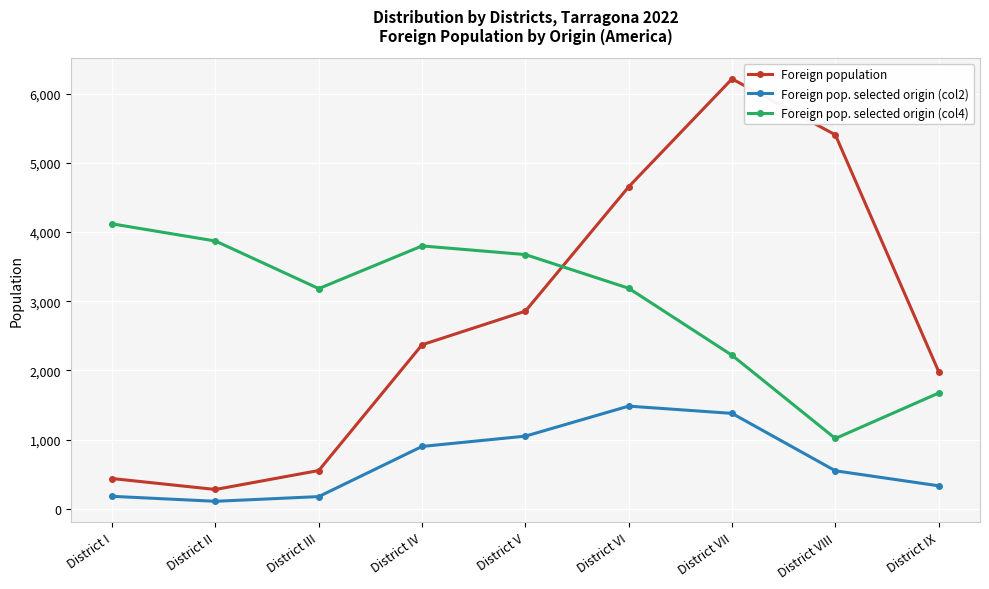

Where is the first local maximum for Foreign population?

District VII